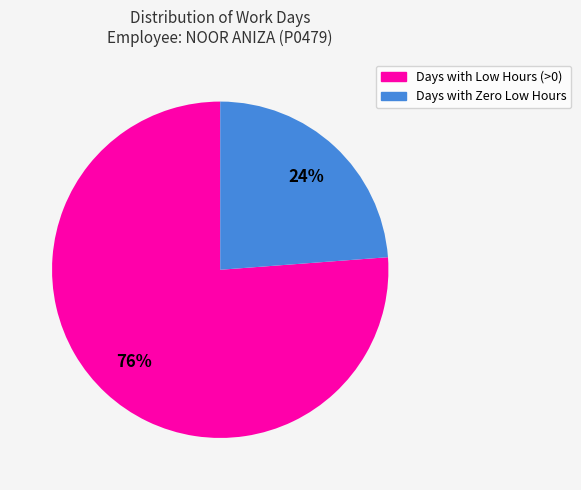

To the nearest percent, what is the average slice percentage?

50%